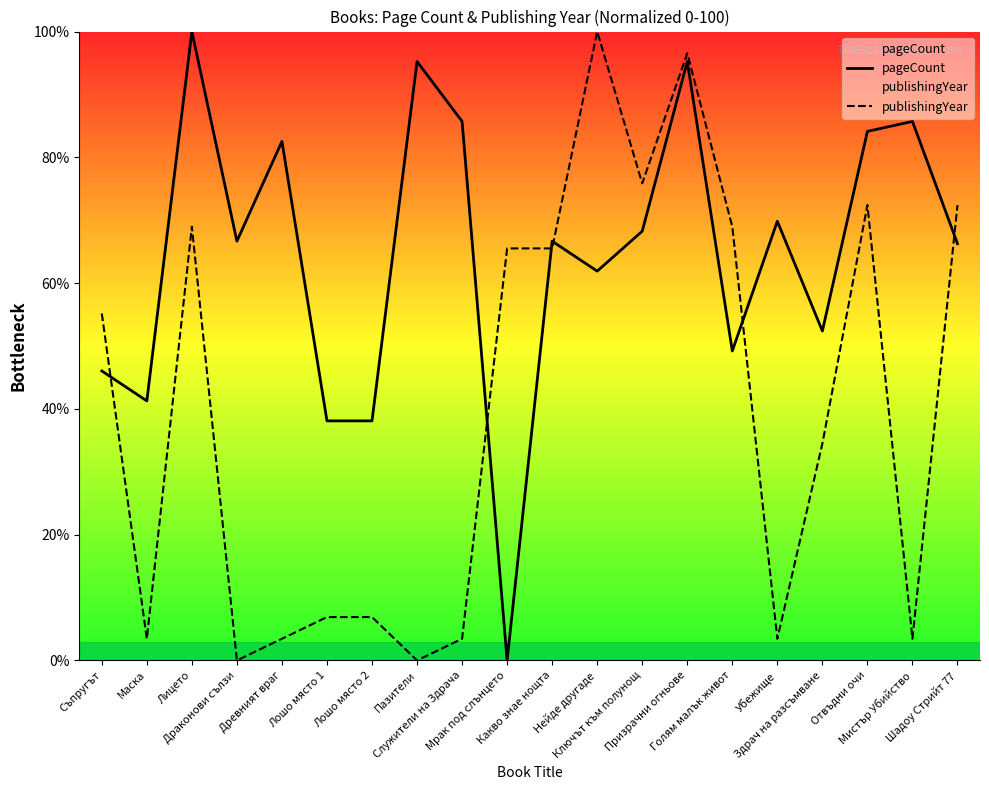

True or false: publishingYear has more than 2 points higher than both neighbors.

True